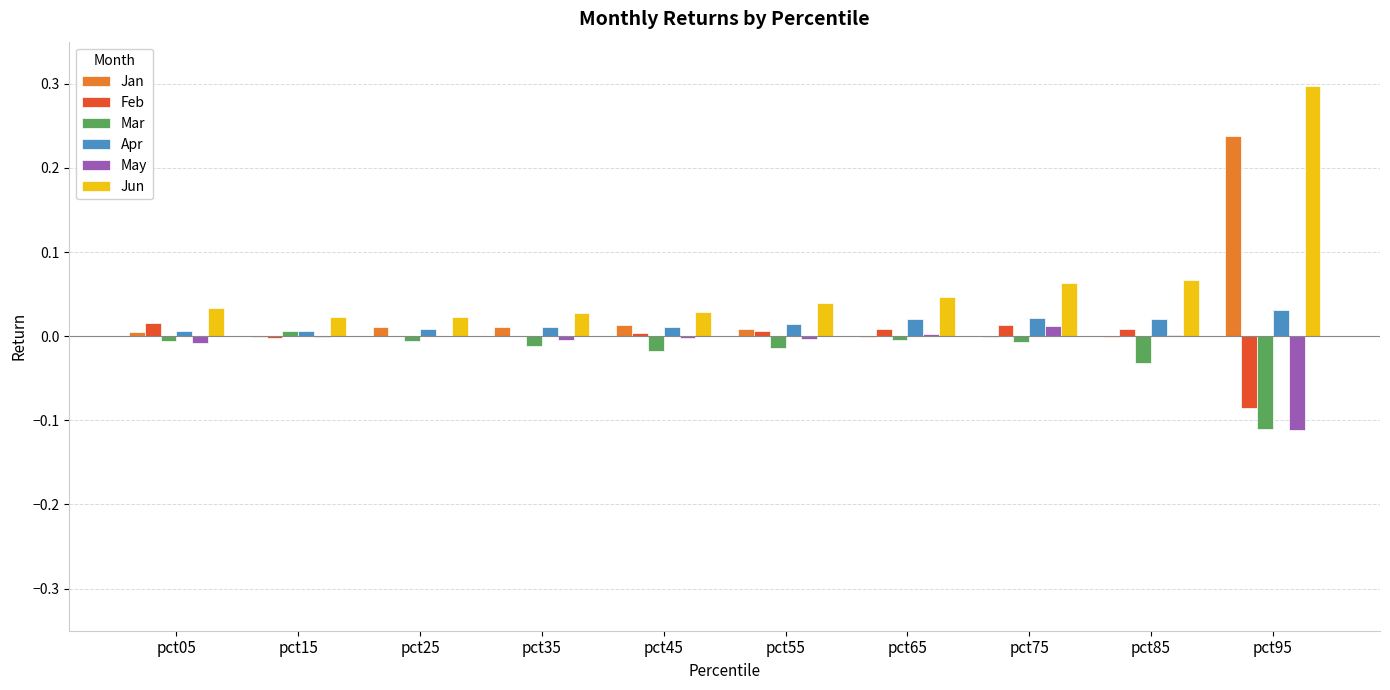

Which category has the highest value in the Jan series?

pct95